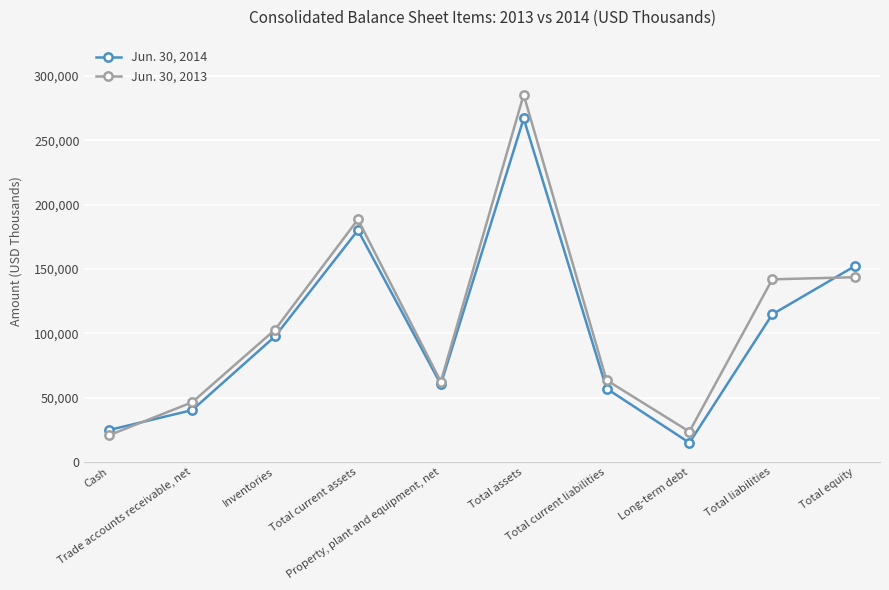

At which category is the sum across all series the highest?

Total assets